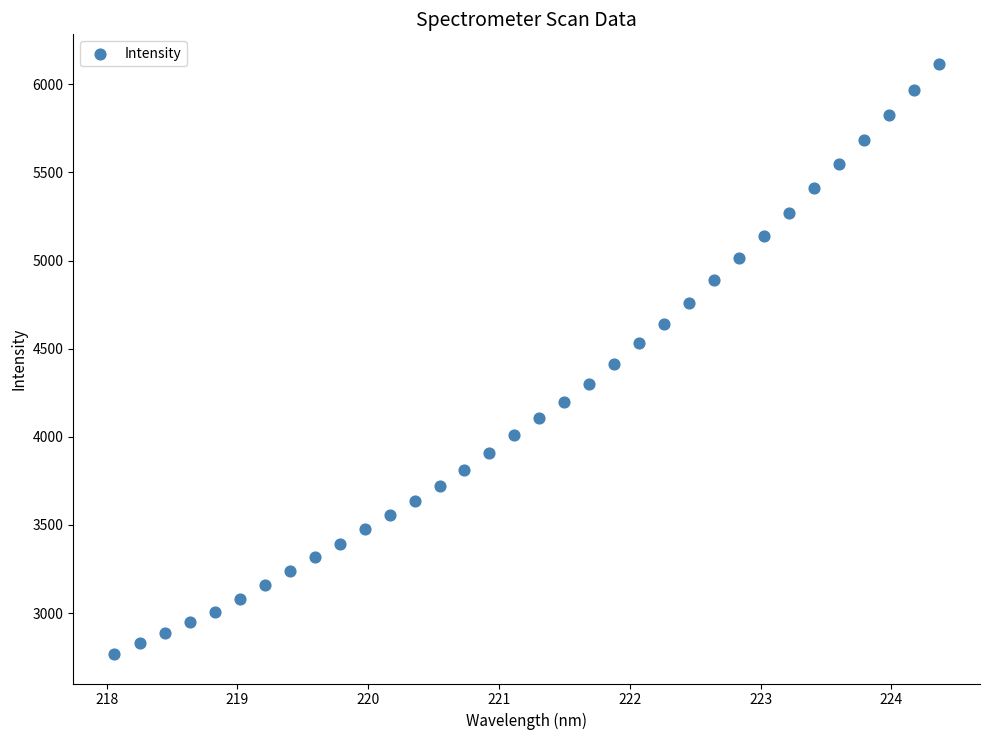

What is the range of X values (max minus min)?

6.3